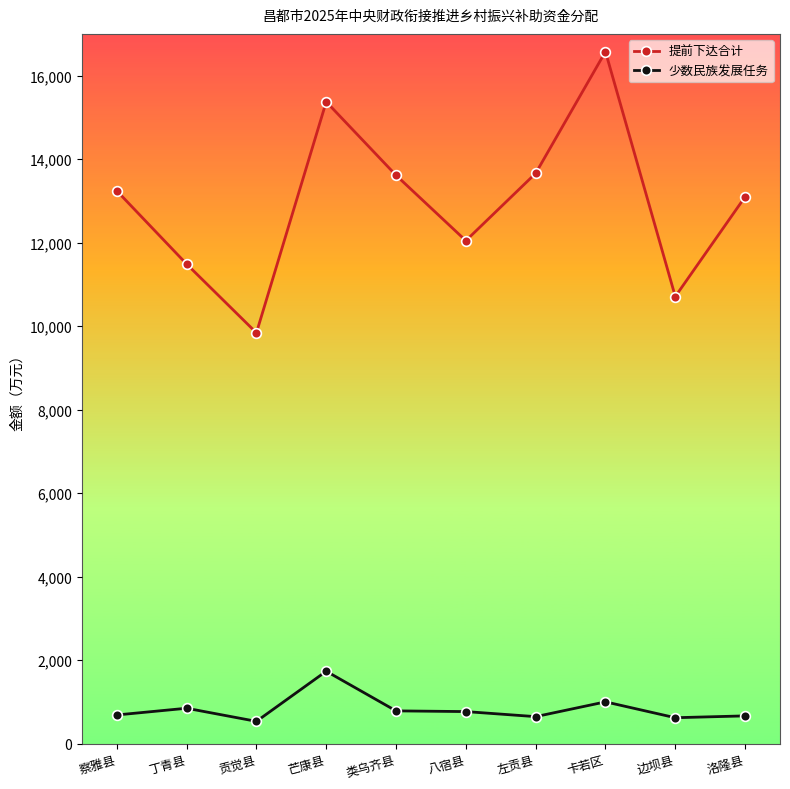

Is this an area chart (filled region under the line)?

No